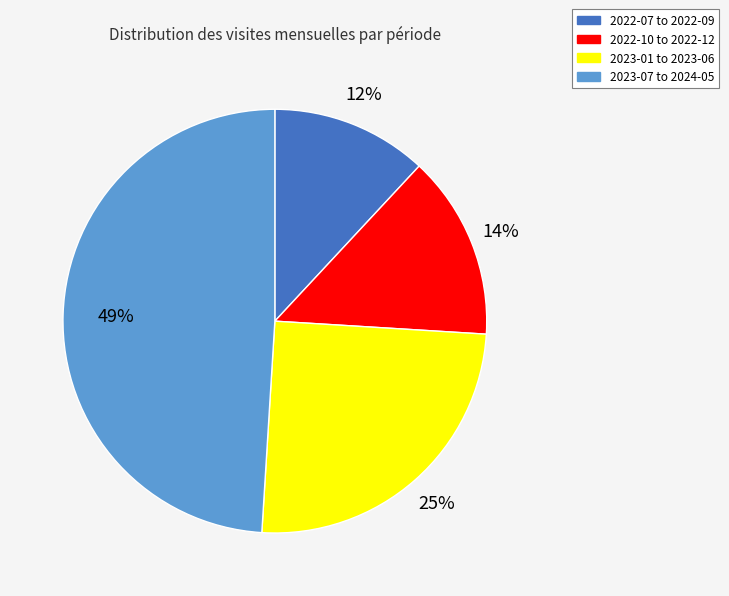

Is there any slice that represents more than half of the pie?

No